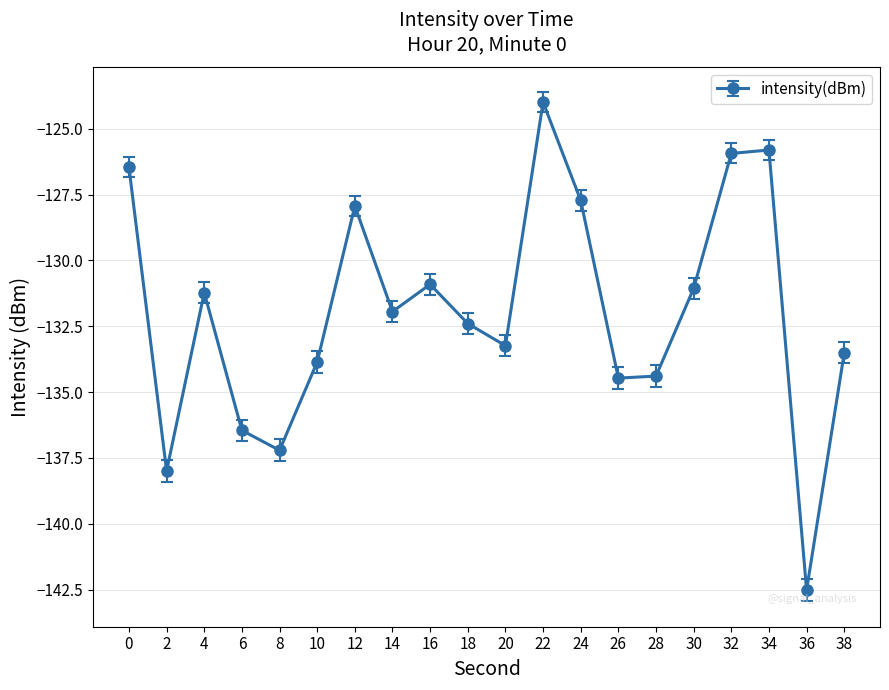

The chart shows a value of -127.7 at 24. True or false?

True